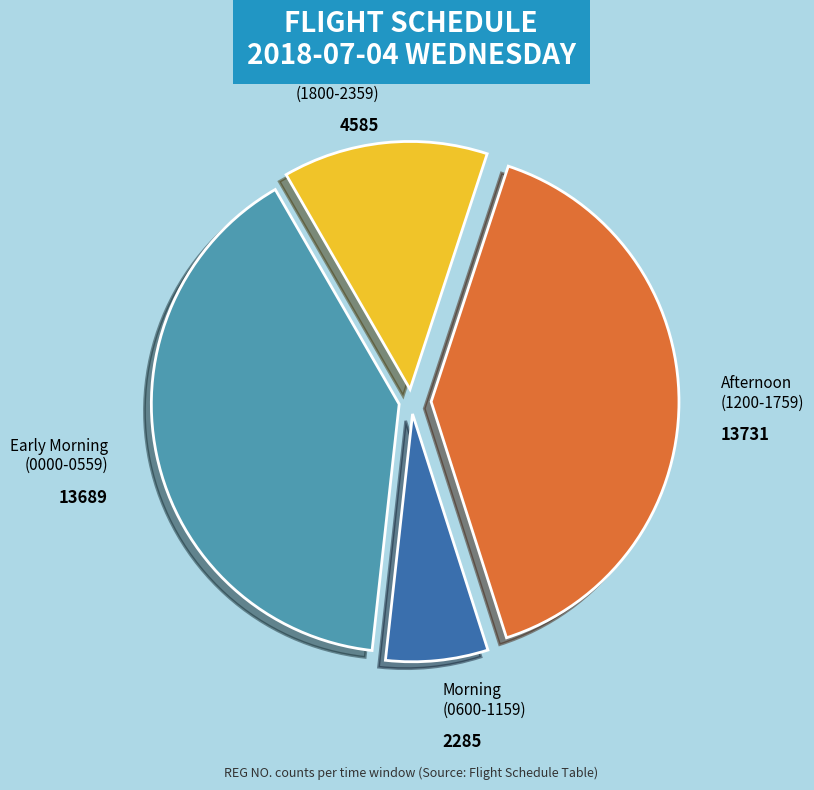

True or false: Early Morning (0000-0559) accounts for 52% of the total.

False